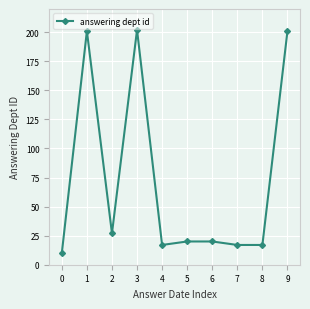

What is the value of the 6th point from the left?

20